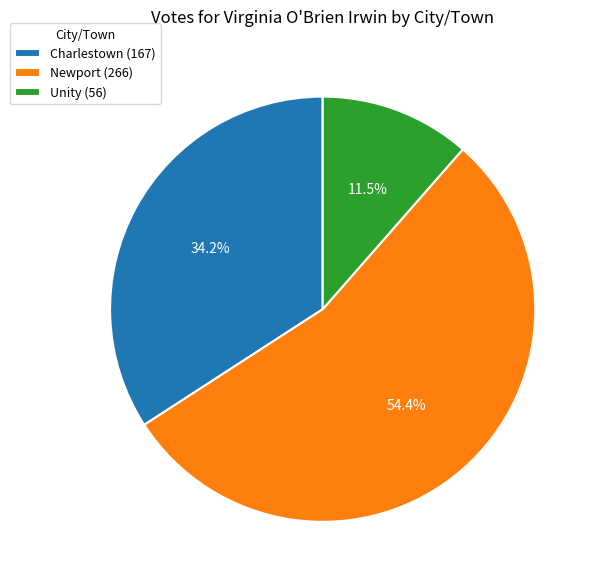

To the nearest percent, what is the average slice percentage?

33%